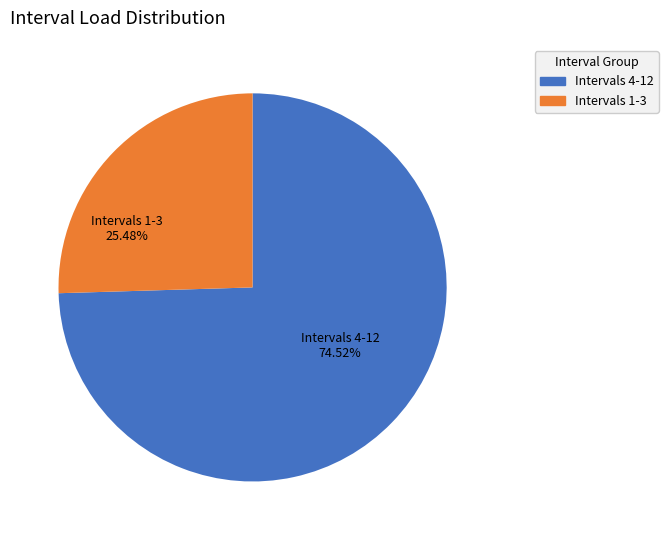

Rank the categories by value from highest to lowest.

Intervals 4-12, Intervals 1-3